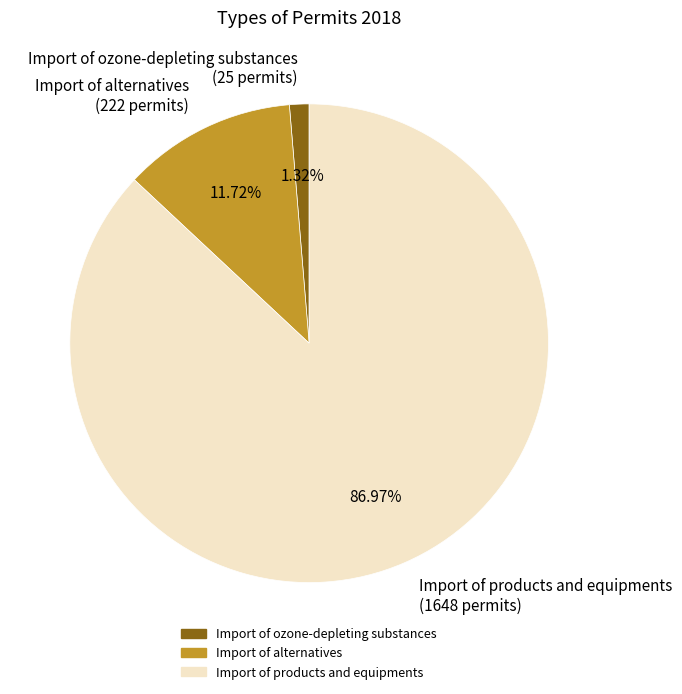

What percentage is the Import of ozone-depleting substances slice, to the nearest percent?

1%